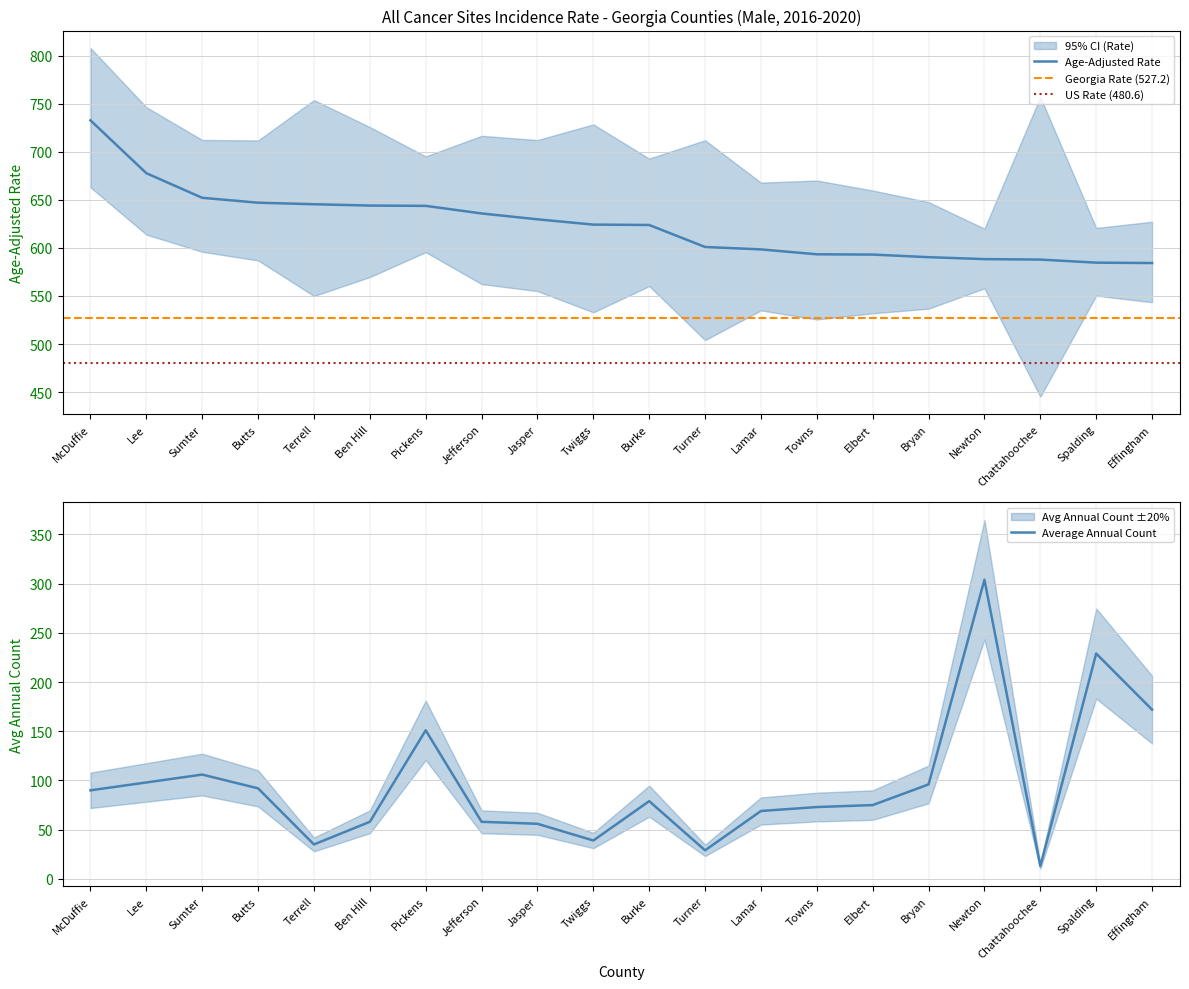

Reading right to left, list all the values displayed in this chart.

Age-Adjusted Rate: Effingham=584.3	Spalding=584.7	Chattahoochee=587.9	Newton=588.4	Bryan=590.4	Elbert=593.1	Towns=593.4	Lamar=598.5	Turner=601.0	Burke=623.9	Twiggs=624.3	Jasper=629.8	Jefferson=635.9	Pickens=643.8	Ben Hill=644.1	Terrell=645.5	Butts=647.1	Sumter=652.2	Lee=677.8	McDuffie=732.8
Average Annual Count: Effingham=172.0	Spalding=229.0	Chattahoochee=13.0	Newton=304.0	Bryan=96.0	Elbert=75.0	Towns=73.0	Lamar=69.0	Turner=29.0	Burke=79.0	Twiggs=39.0	Jasper=56.0	Jefferson=58.0	Pickens=151.0	Ben Hill=58.0	Terrell=35.0	Butts=92.0	Sumter=106.0	Lee=98.0	McDuffie=90.0